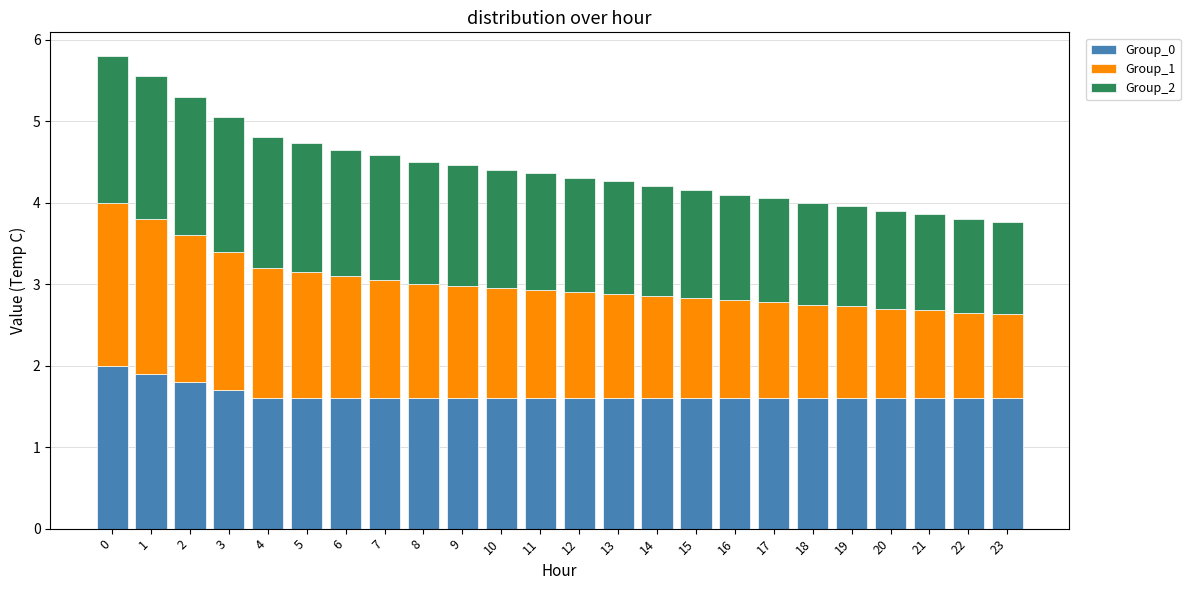

What is the minimum value for Group_0?

1.6